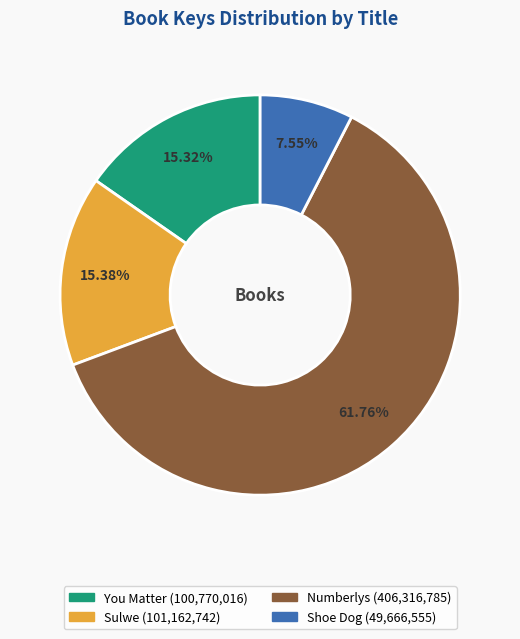

How many segments does this pie chart have?

4